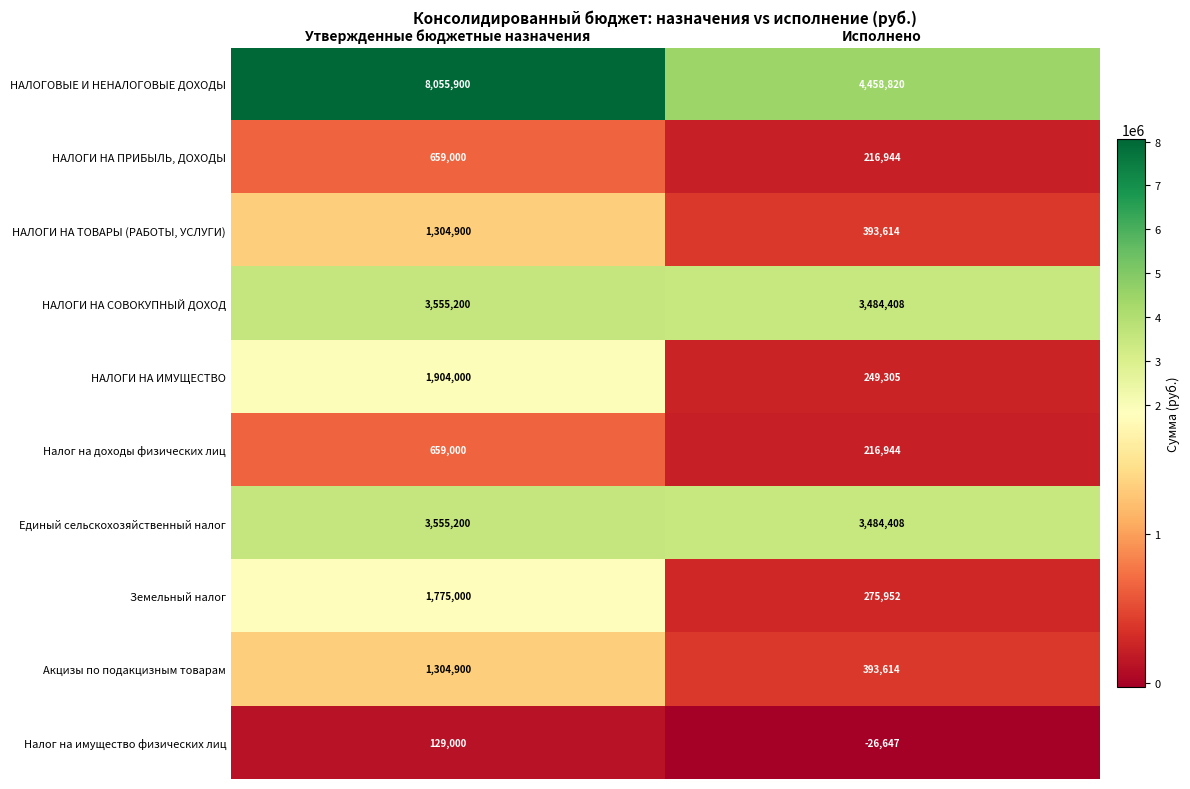

Rank the categories by НАЛОГИ НА ПРИБЫЛЬ, ДОХОДЫ value from highest to lowest.

Утвержденные бюджетные назначения, Исполнено